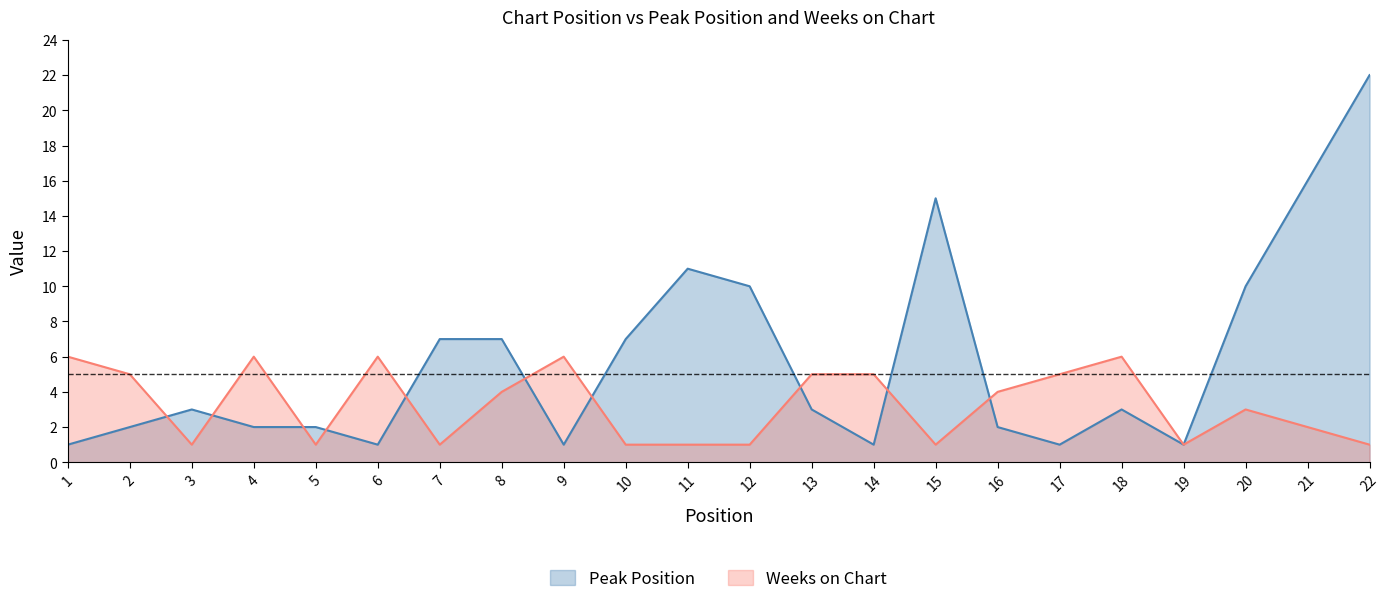

Where is the first local minimum for Weeks on Chart?

3